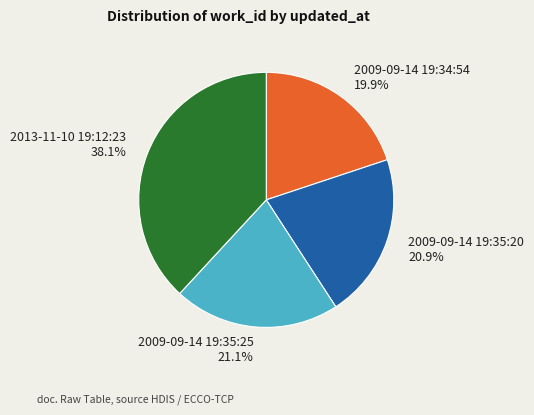

To the nearest percent, what is the combined percentage of 2013-11-10 19:12:23 and 2009-09-14 19:35:20?

59%